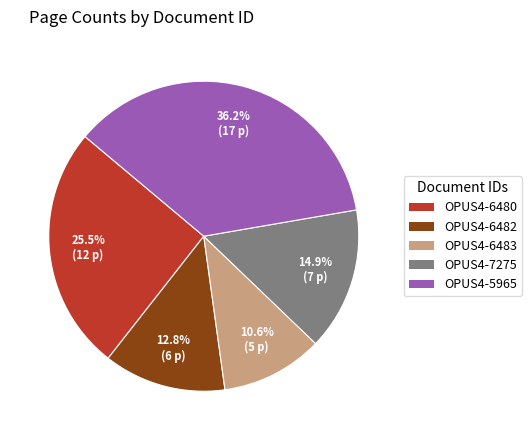

Which slice is the largest?

OPUS4-5965